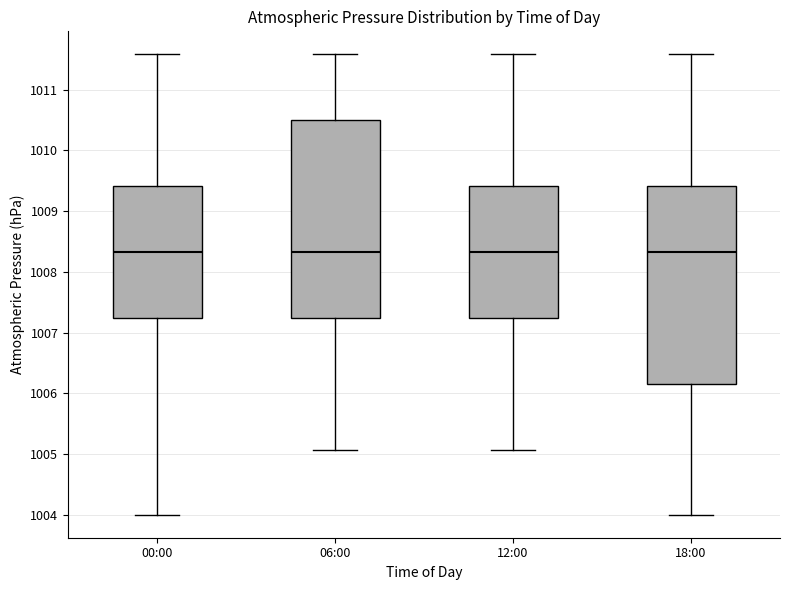

Where does the lower whisker of the box for 00:00 end on the y-axis? The values are not printed on the chart, so give them approximately, as read against the axis.

1004.0